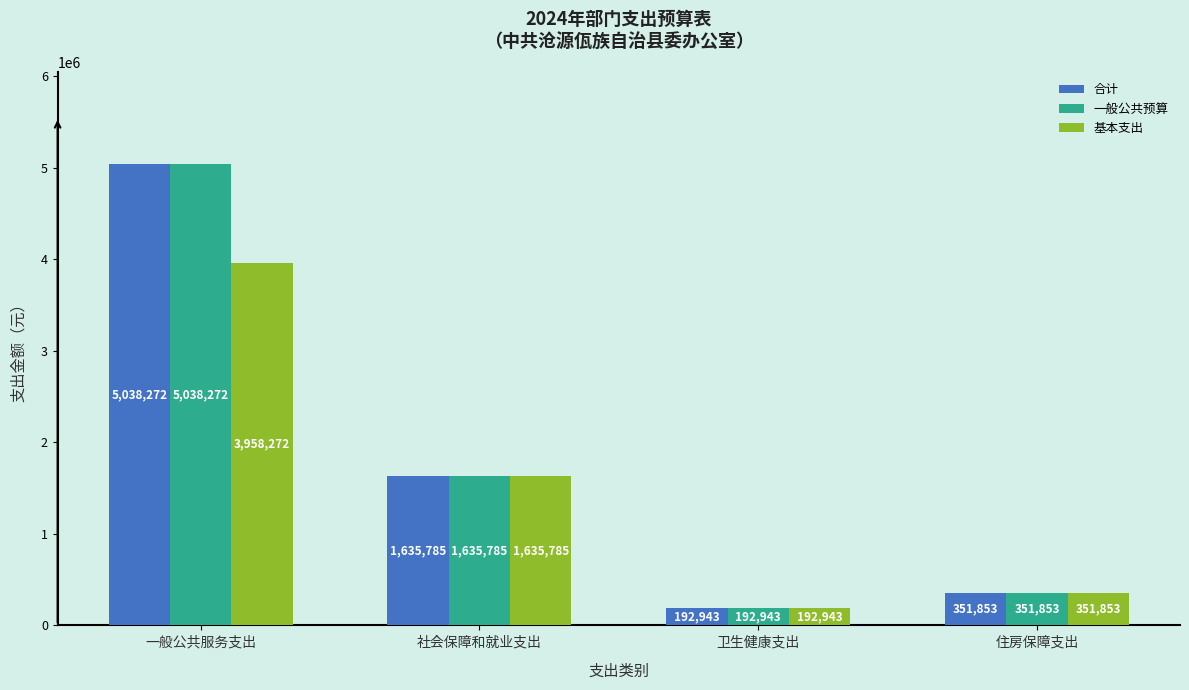

How many bars are there in total?

12